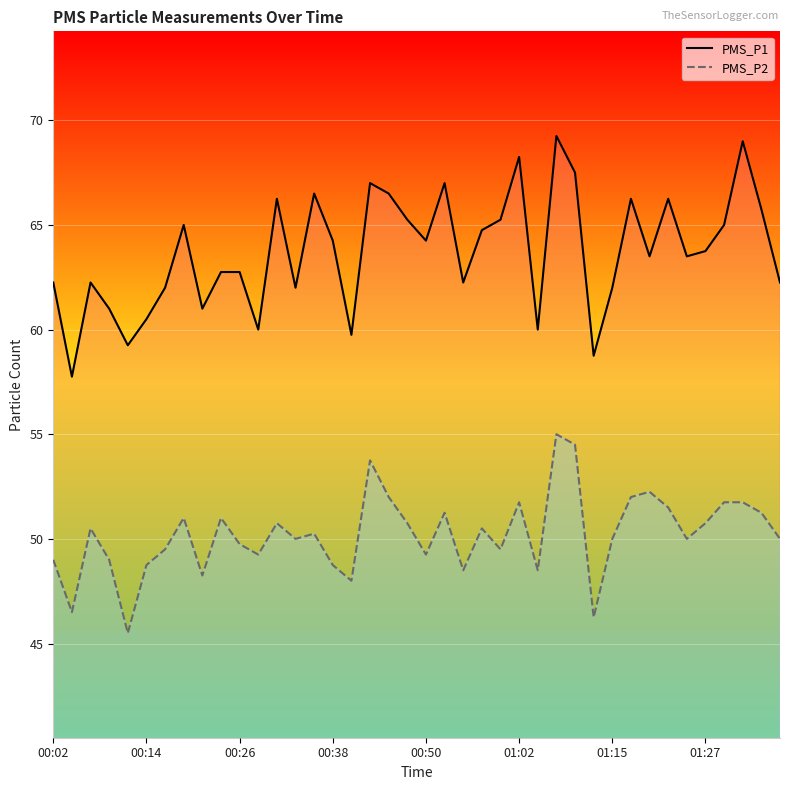

Which category has the highest value in the PMS_P1 line series?

27